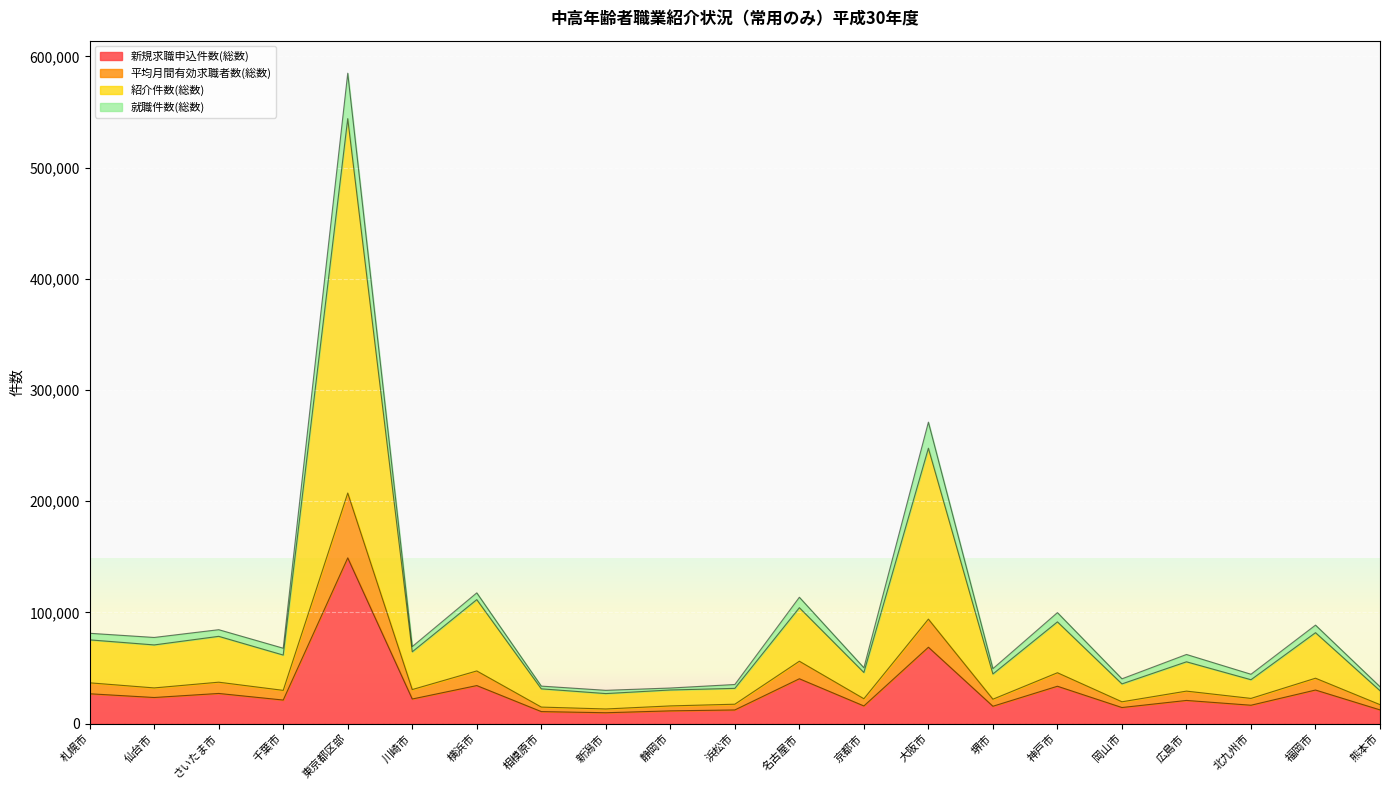

What are all the series names shown in the legend?

新規求職申込件数(総数), 平均月間有効求職者数(総数), 紹介件数(総数), 就職件数(総数)